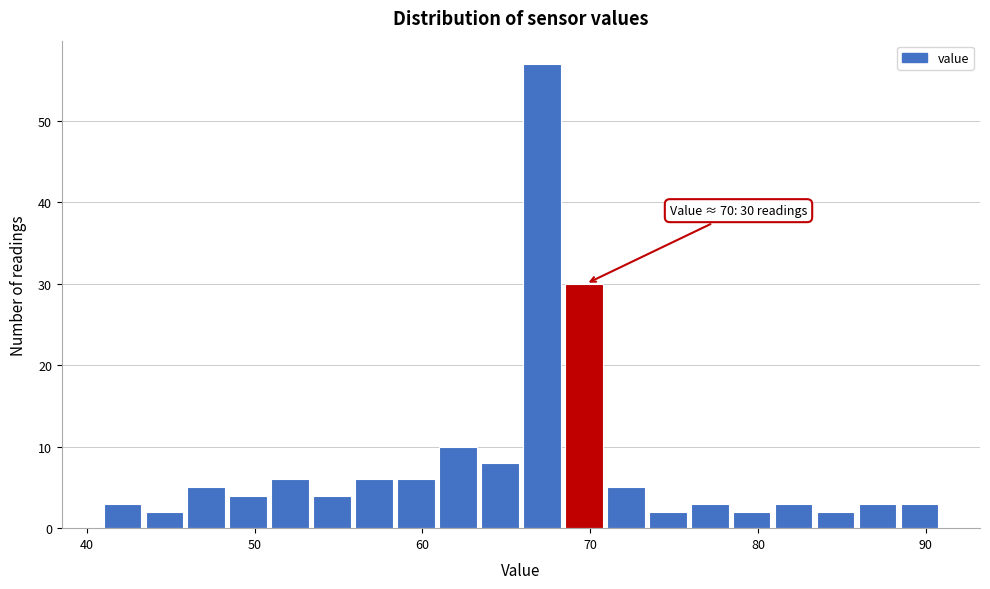

Read against the x-axis, roughly where is the centre of the tallest bar?

67